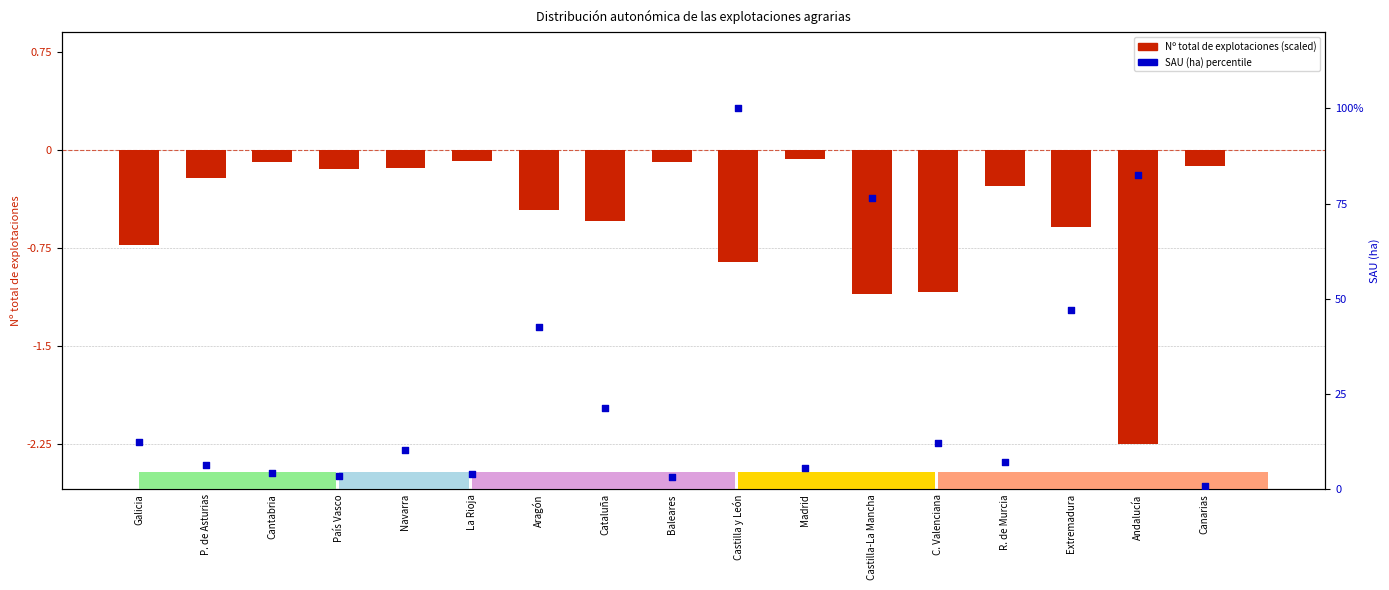

What is the total value across all series at Cantabria?

4.1